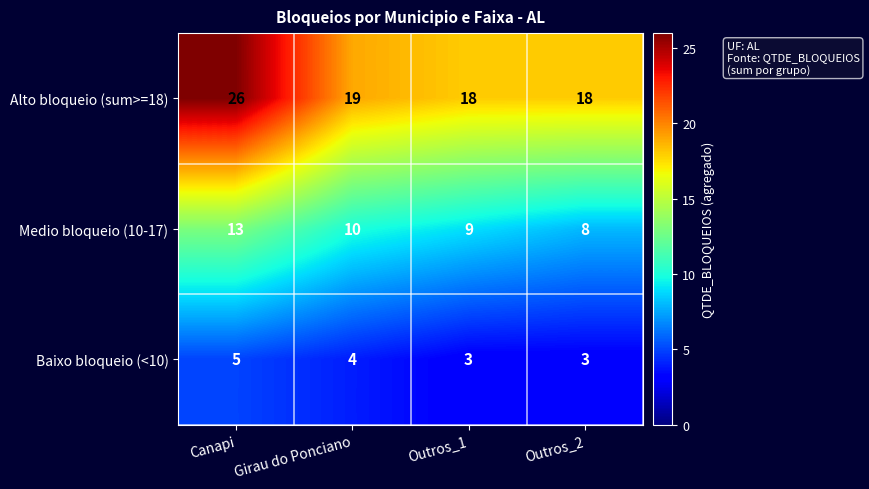

At which category does the chart reach its peak across all series?

Canapi